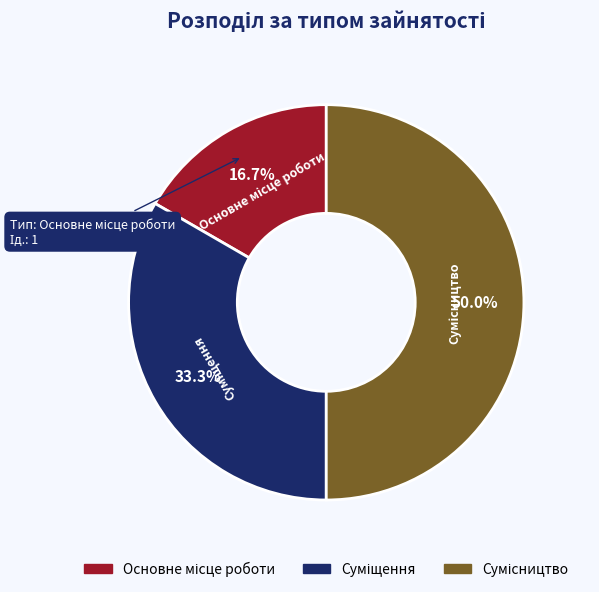

What portion of the pie excludes Суміщення?

66.7%